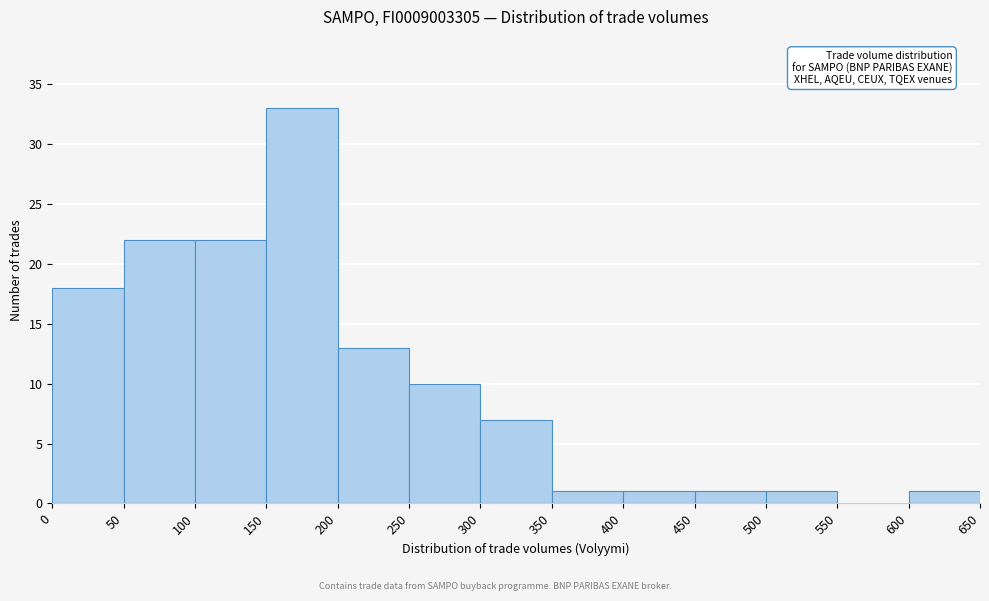

Reading left to right, transcribe this chart: for each bar, give the range it covers on the x-axis and its height. The values are not printed on the chart, so give them approximately, as read against the axis.

0 to 50: 18
50 to 100: 22
100 to 150: 22
150 to 200: 33
200 to 250: 13
250 to 300: 10
300 to 350: 7
350 to 400: 1
400 to 450: 1
450 to 500: 1
500 to 550: 1
550 to 600: 0
600 to 650: 1